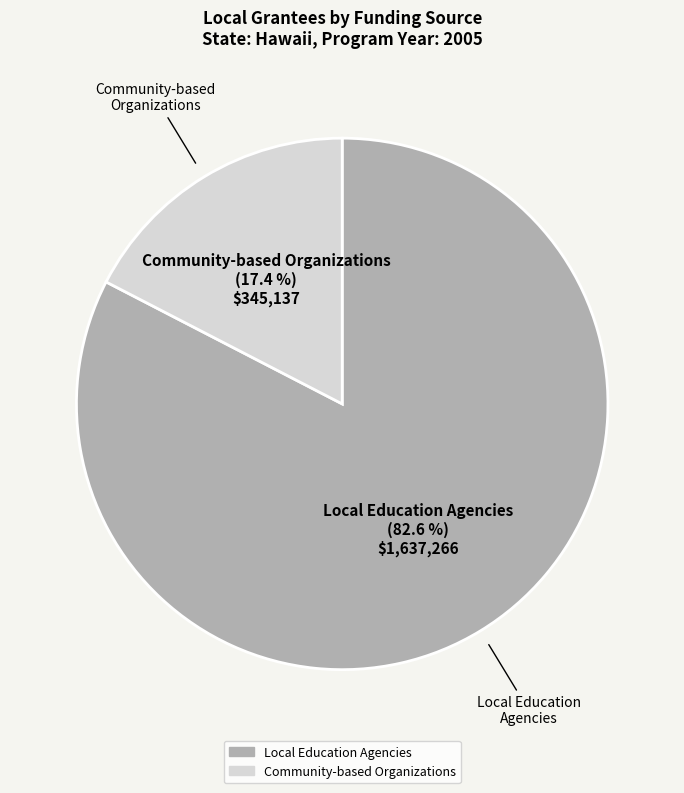

To the nearest percent, what is the difference between the largest and smallest slice percentages?

65%